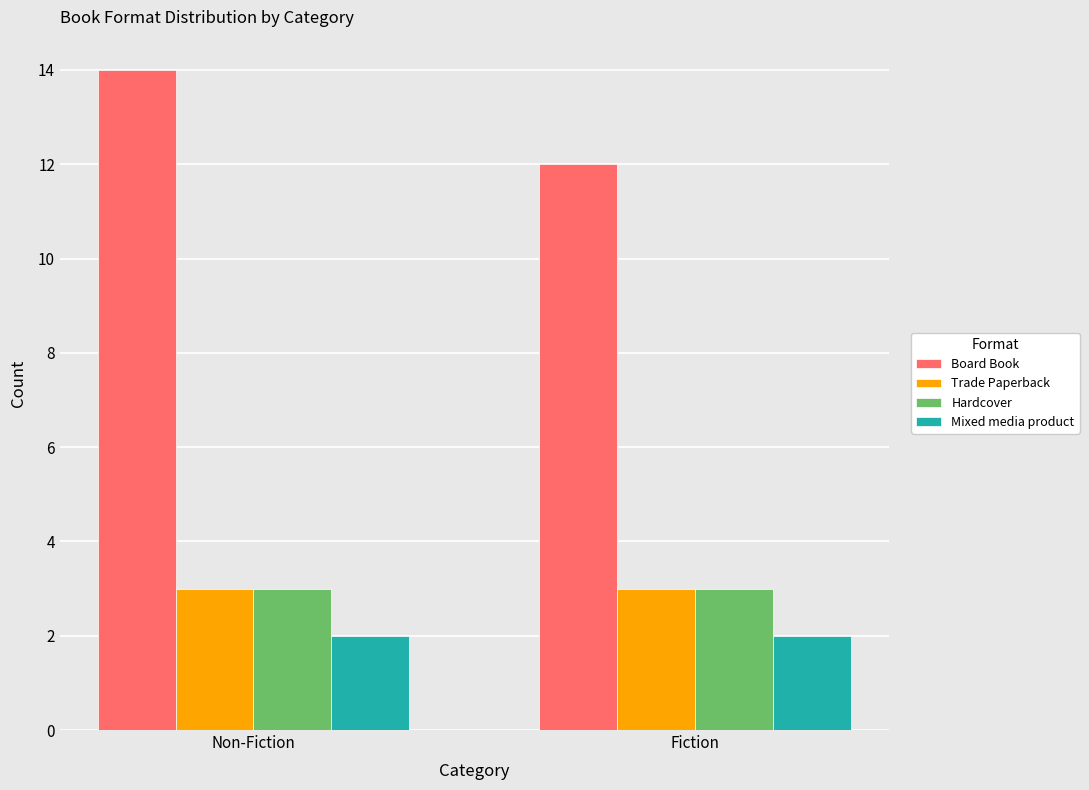

Read the Trade Paperback value at Fiction.

3